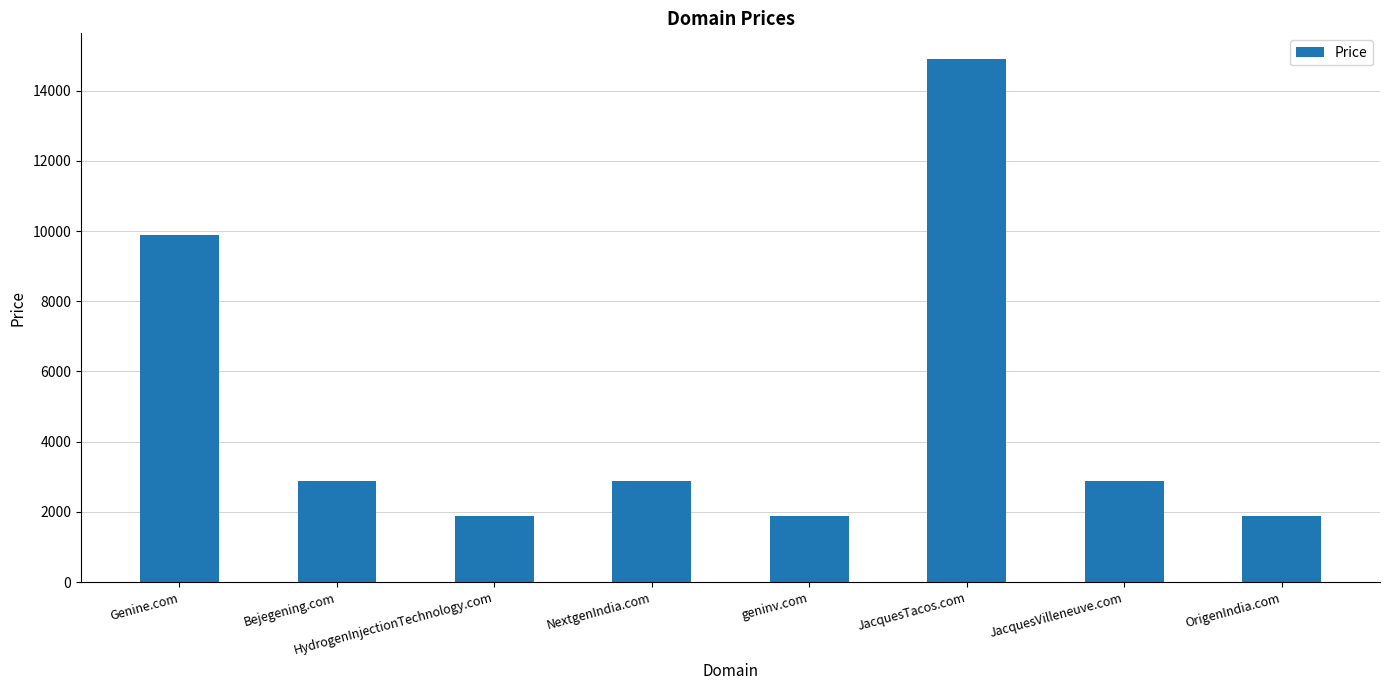

What is the change in value from Genine.com to HydrogenInjectionTechnology.com?

-8000